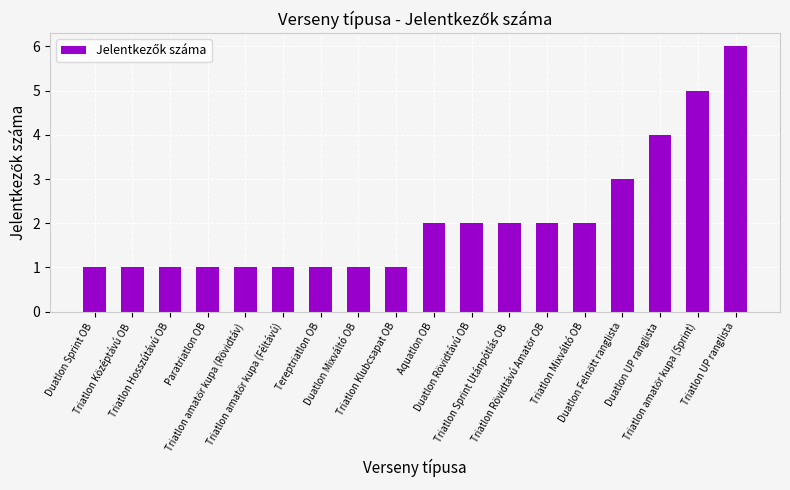

How many data points does each series have?

18